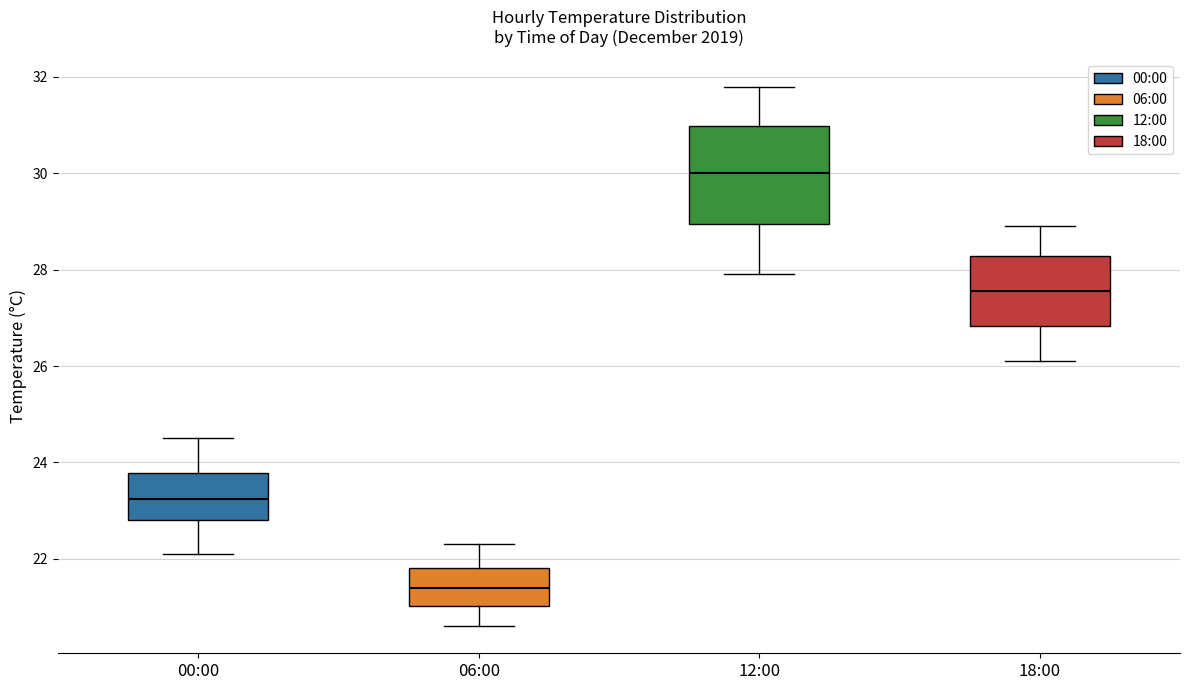

Which box has the highest median line?

12:00